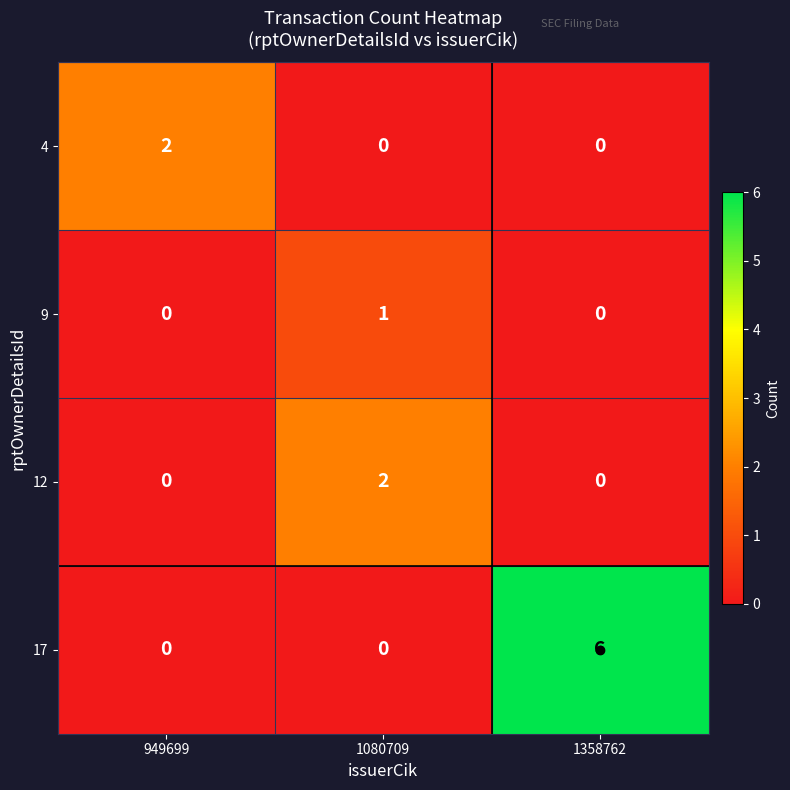

At which category is the sum across all series the highest?

1358762